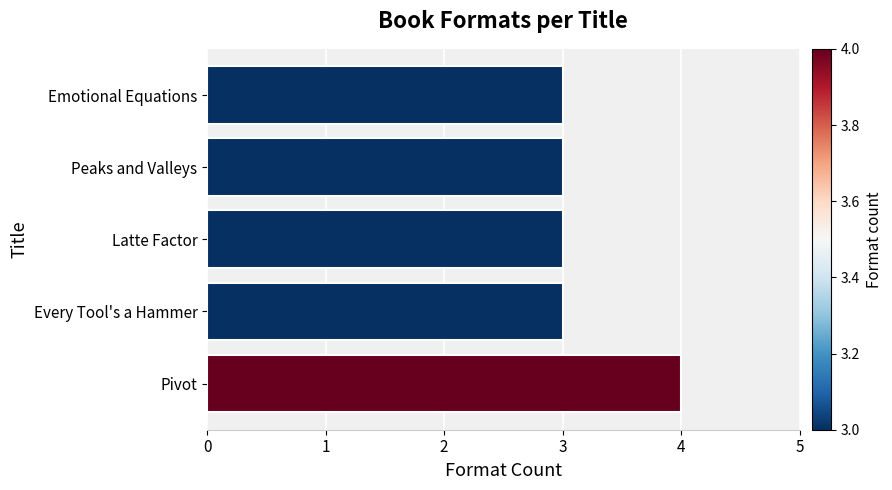

What is the approximate value at Pivot?

4